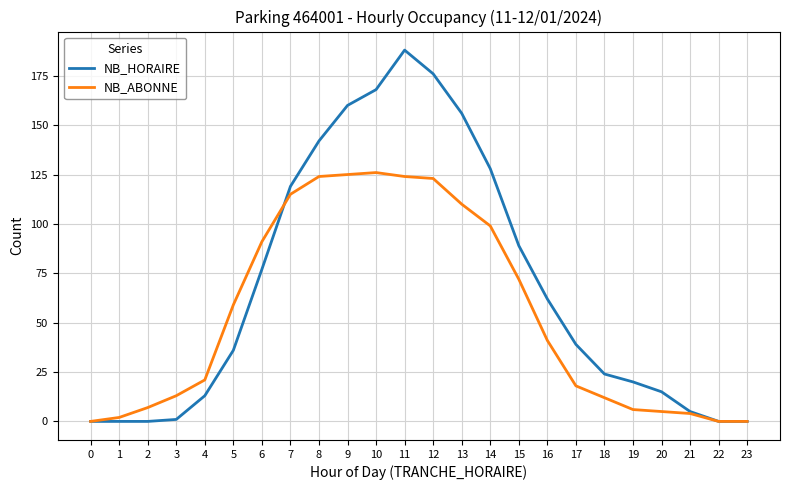

List the series in order of their peak value, highest first.

NB_HORAIRE, NB_ABONNE